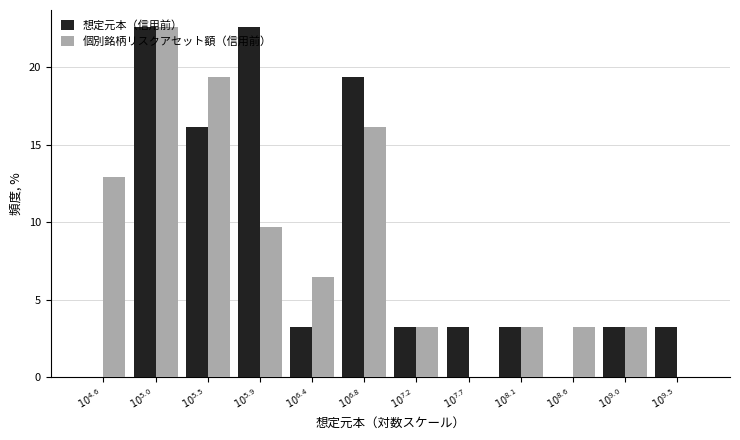

What is the maximum value shown in the chart?

22.6